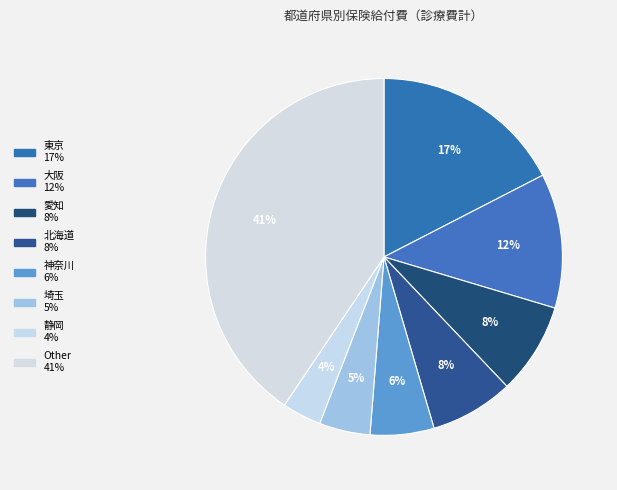

Count the number of slices in the pie.

8